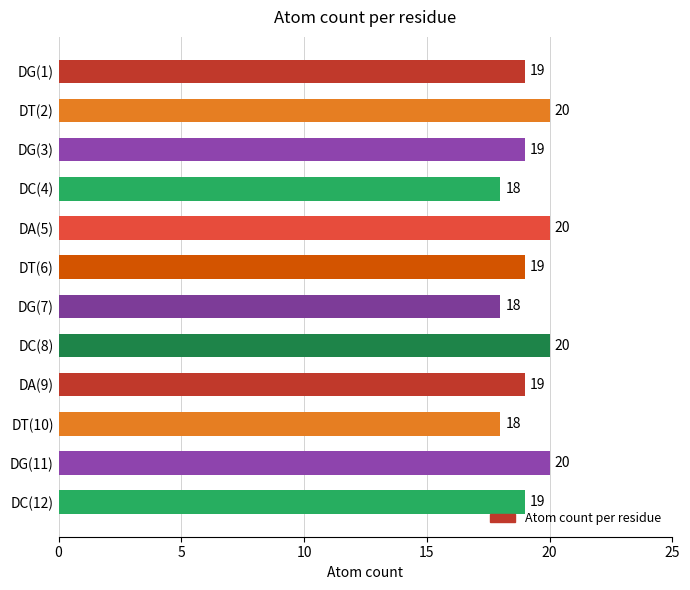

True or false: the data shows 13 at DA(9).

False